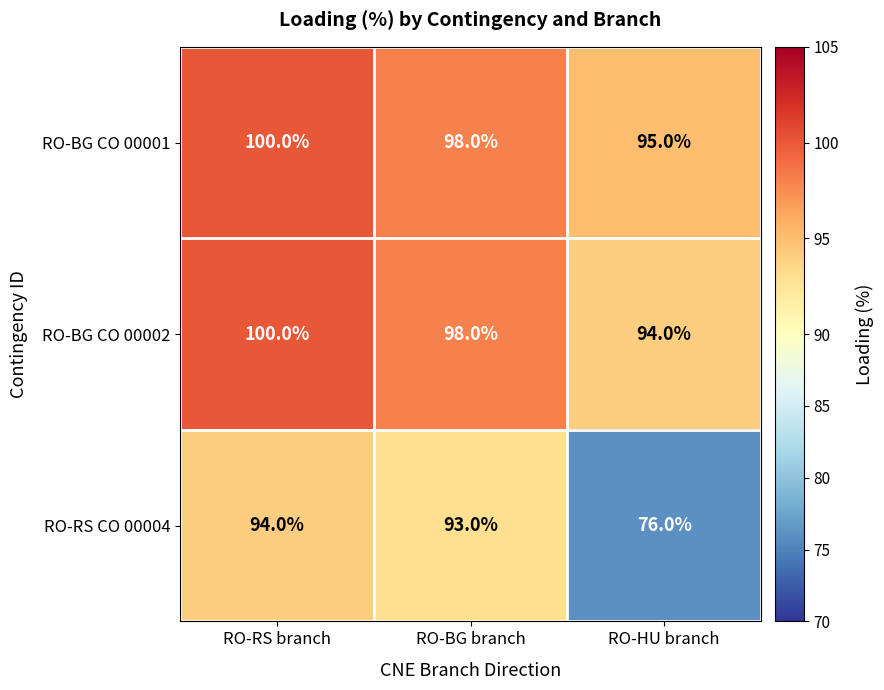

What is the maximum value shown in the chart?

100